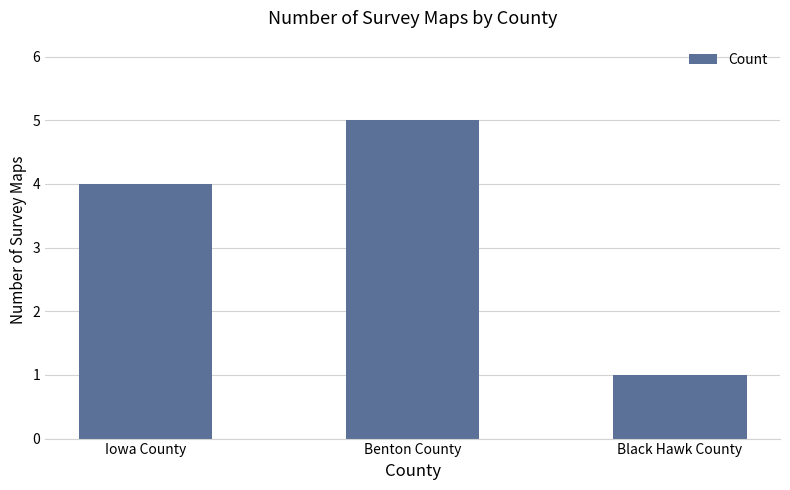

True or false: the data shows 5 at Benton County.

True